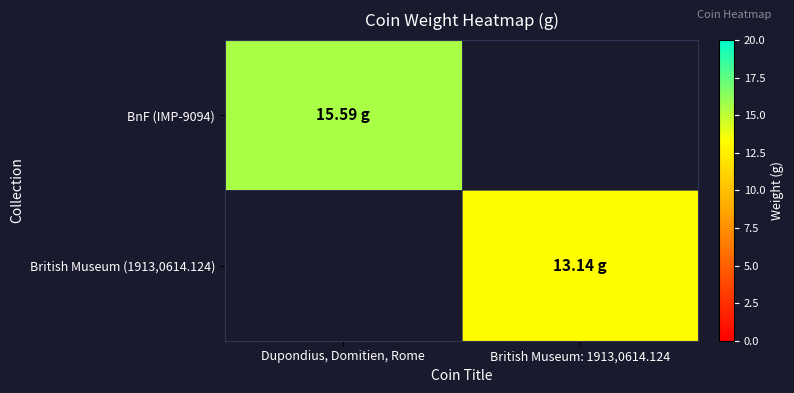

At British Museum: 1913,0614.124, list the series in order from largest to smallest.

British Museum (1913,0614.124), BnF (IMP-9094)